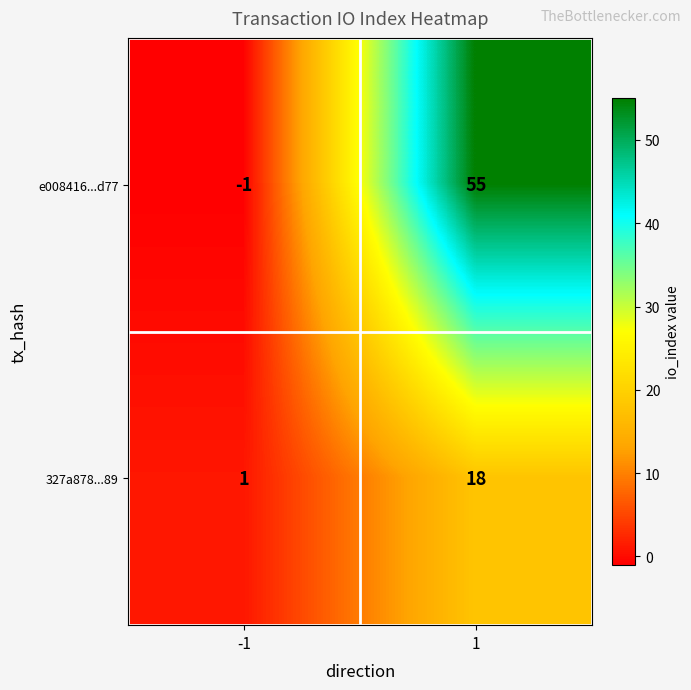

Reading right to left, transcribe all the data shown in this chart.

e008416...d77: 55	-1
327a878...89: 18	1